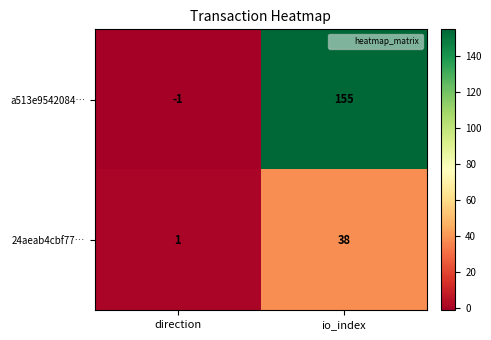

How many distinct data groups are displayed?

2